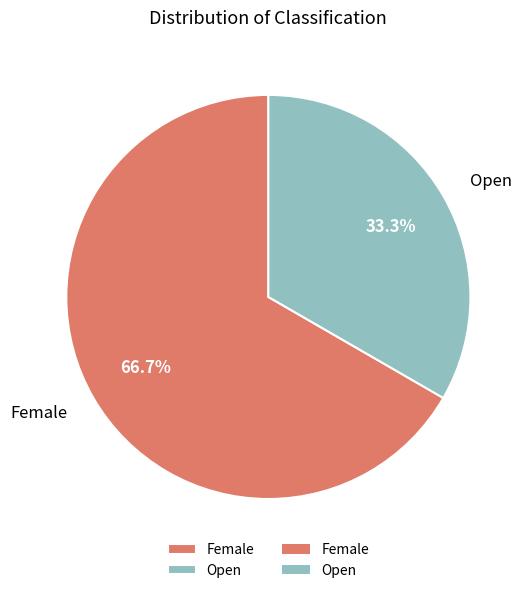

To the nearest percent, what percentage of the pie is Open?

33%